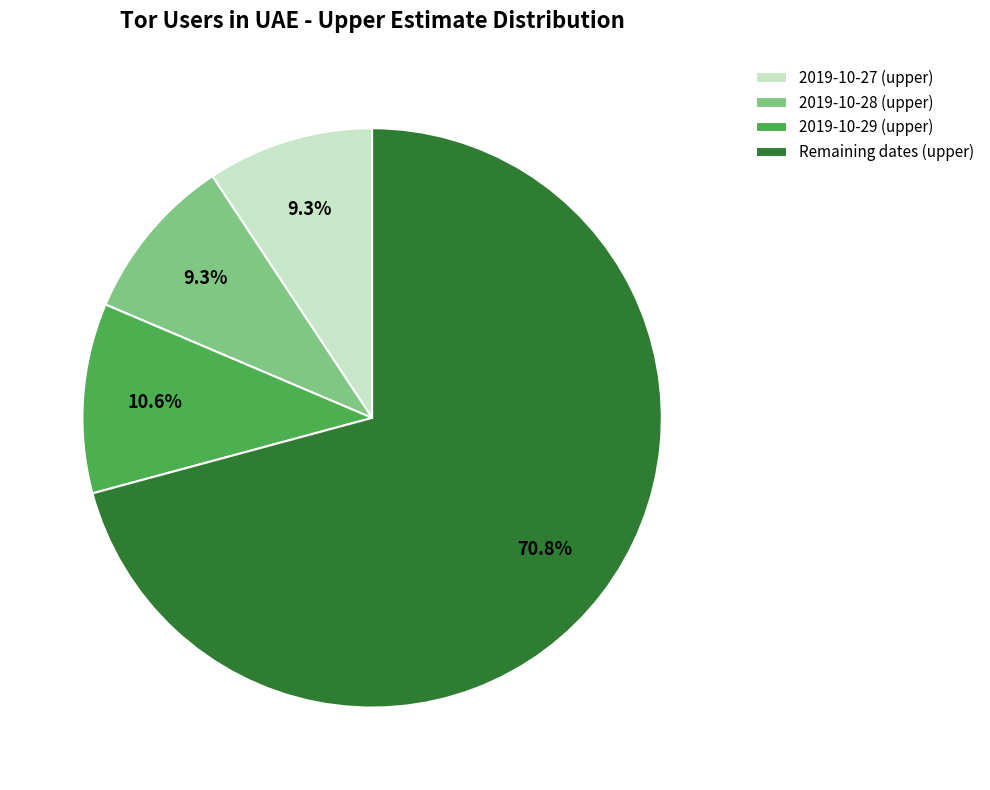

Is 2019-10-27 (upper) the majority of the pie?

No